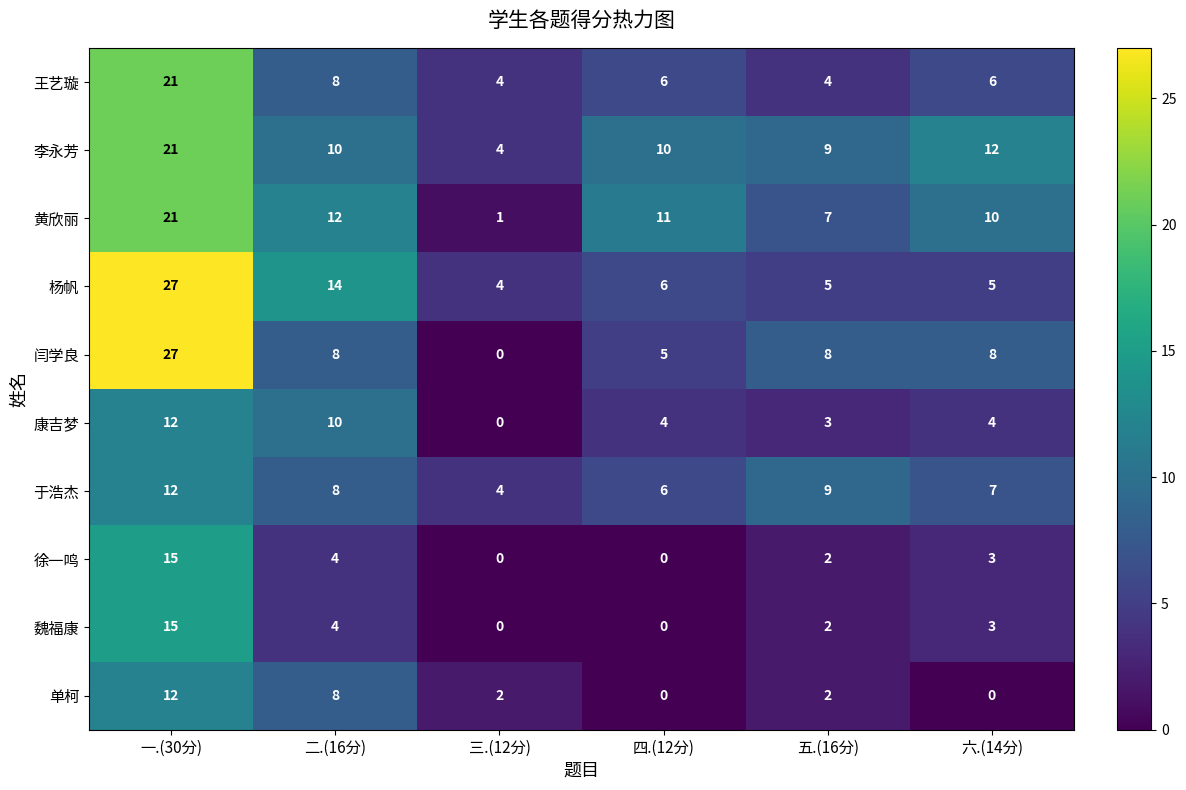

What is the average value of the 闫学良 series?

9